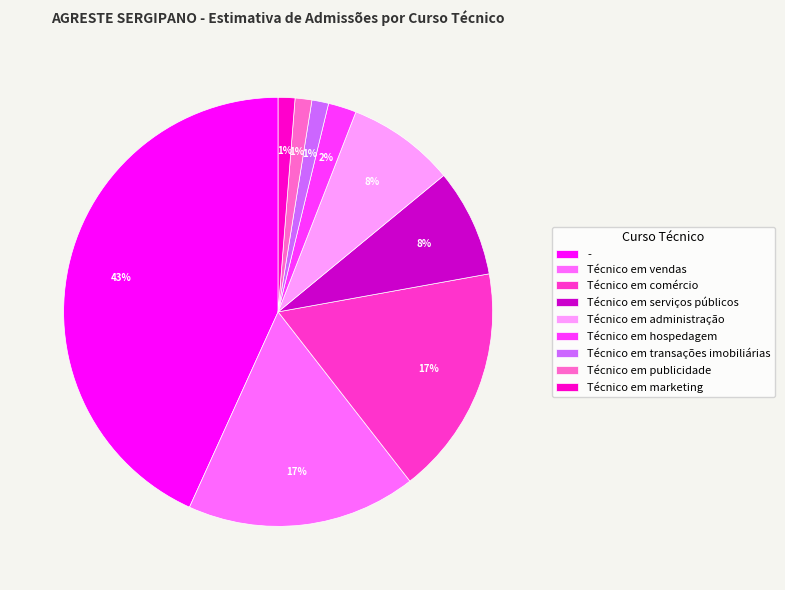

Does Técnico em transações imobiliárias represent more than half of the total?

No